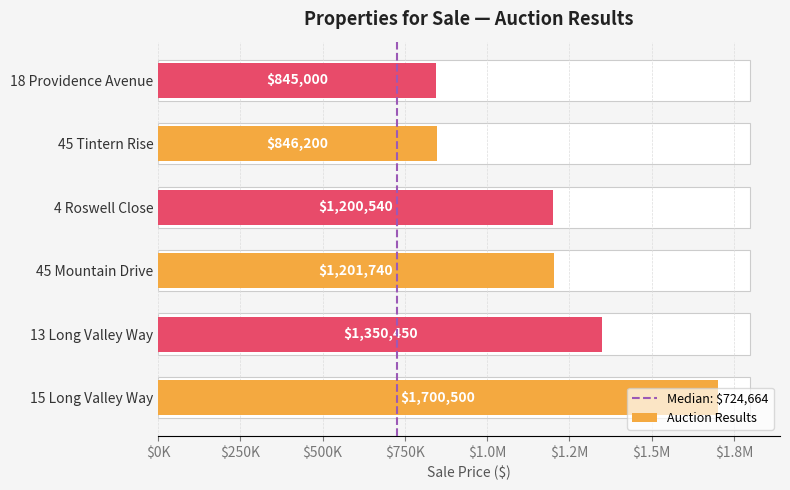

True or false: the data shows 1164026 at 54 Kilgarry Gardens.

False